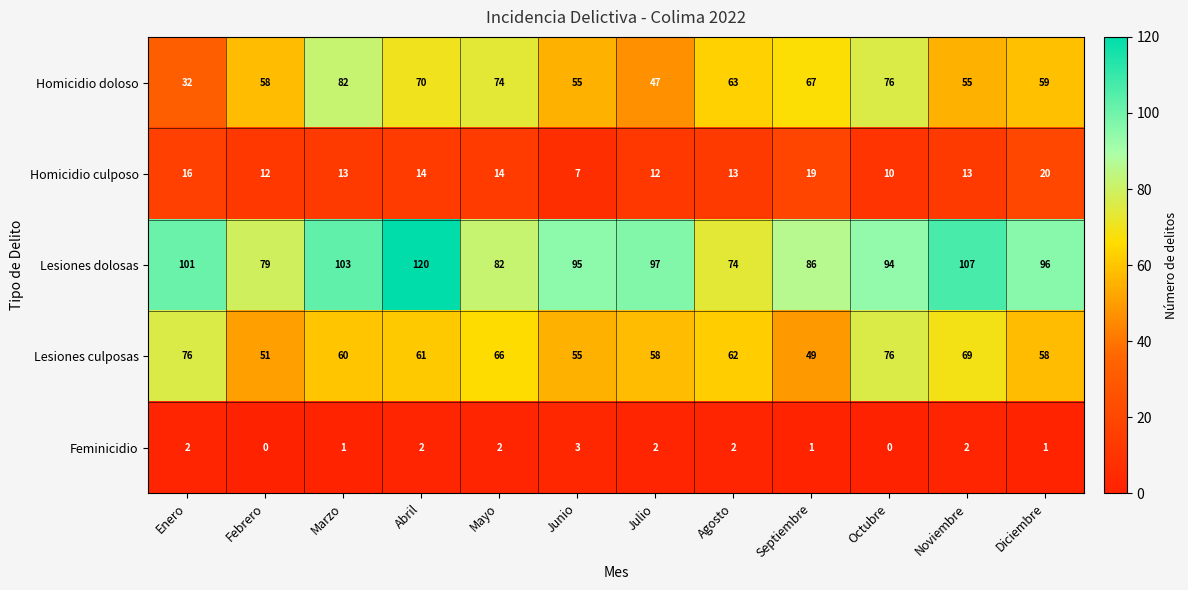

What is the difference between the highest and lowest values at Noviembre?

105